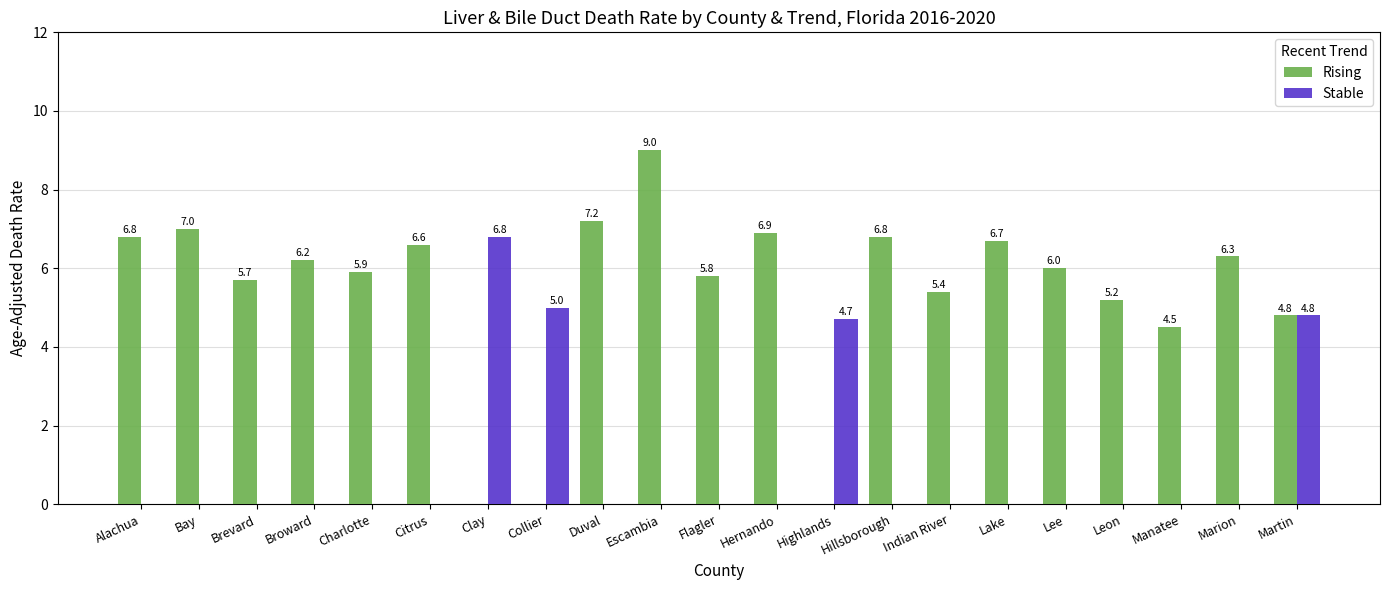

True or false: Stable has a value of 2.8 at Flagler.

False